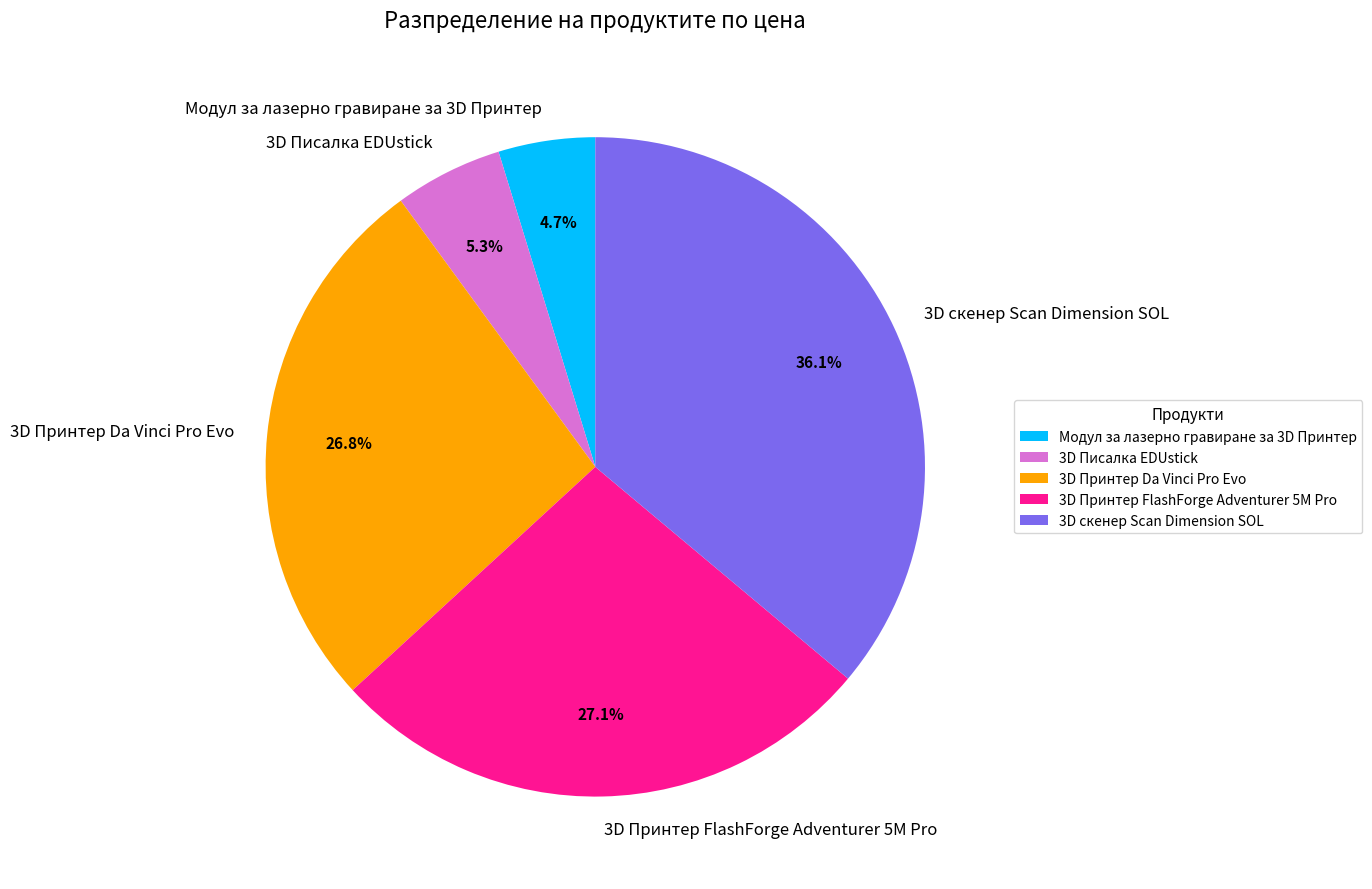

What percentage is the 3D Принтер FlashForge Adventurer 5M Pro slice, to the nearest percent?

27%